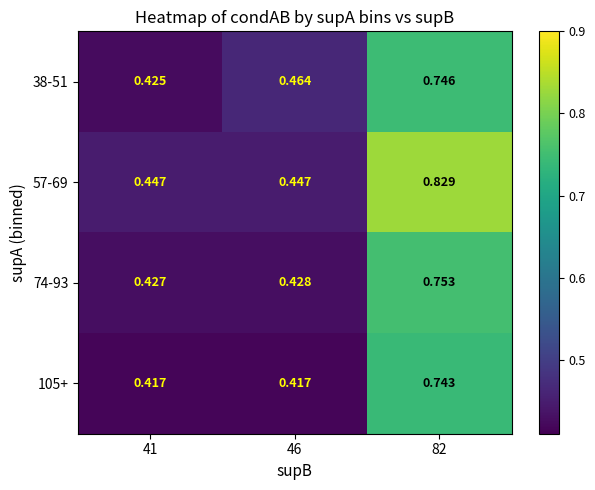

Is the value of 74-93 at 41 greater than the value of 105+ at 41?

Yes